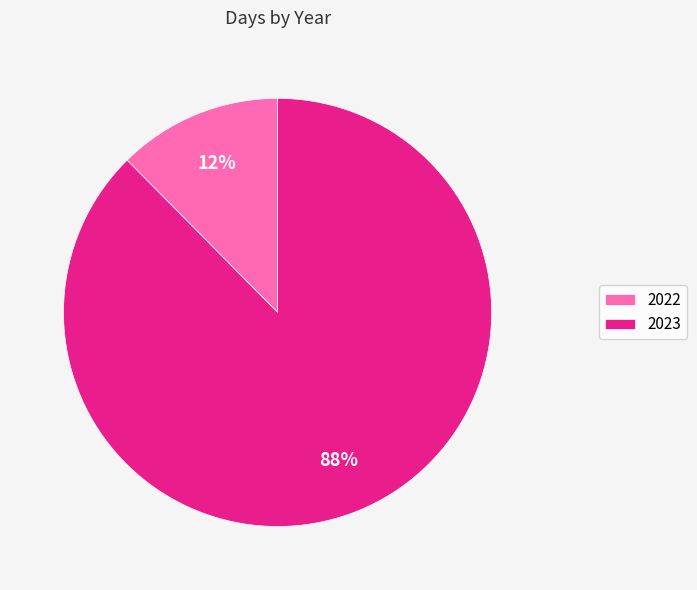

True or false: 2023 accounts for 97% of the total.

False